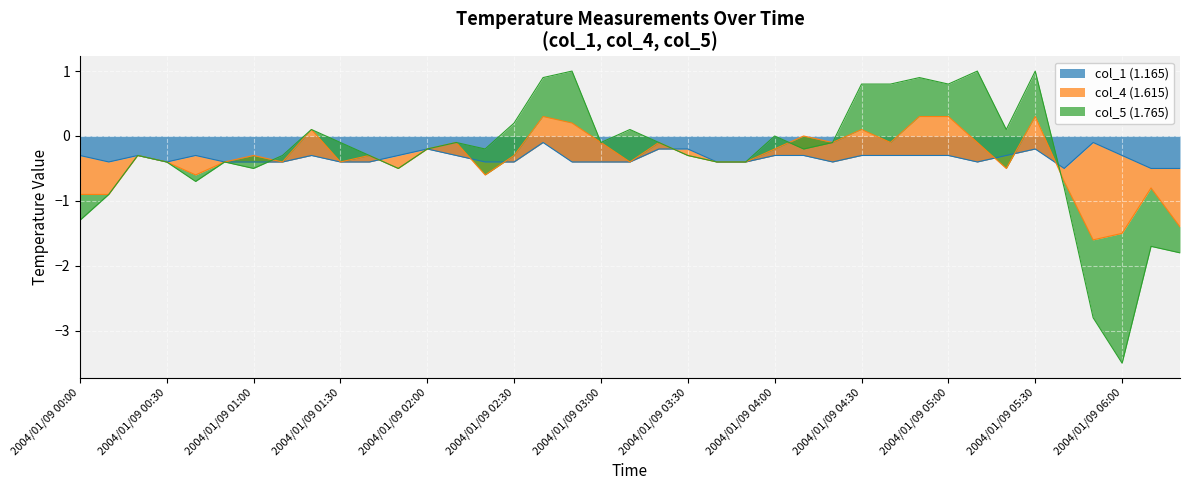

Between which two adjacent categories do col_4 (1.615) and col_5 (1.765) first intersect?

2004/01/09 01:00 and 2004/01/09 01:10